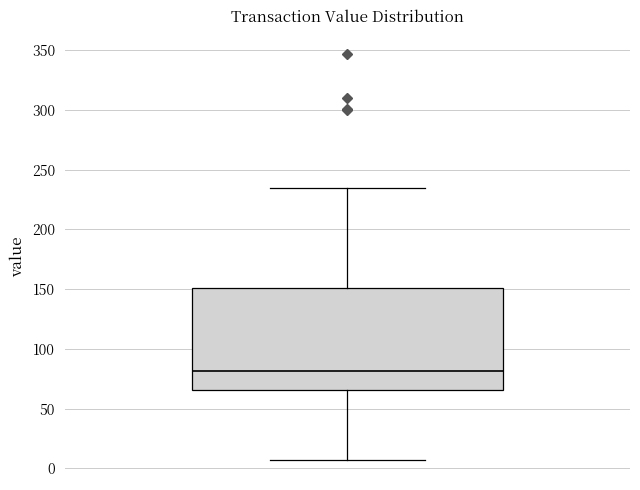

Where does the lower whisker of the box end on the y-axis? The values are not printed on the chart, so give them approximately, as read against the axis.

5